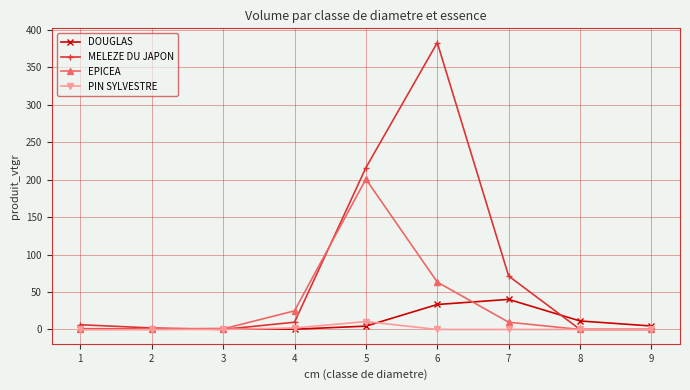

What is the value of the DOUGLAS point at the 5th from the left?

4.4